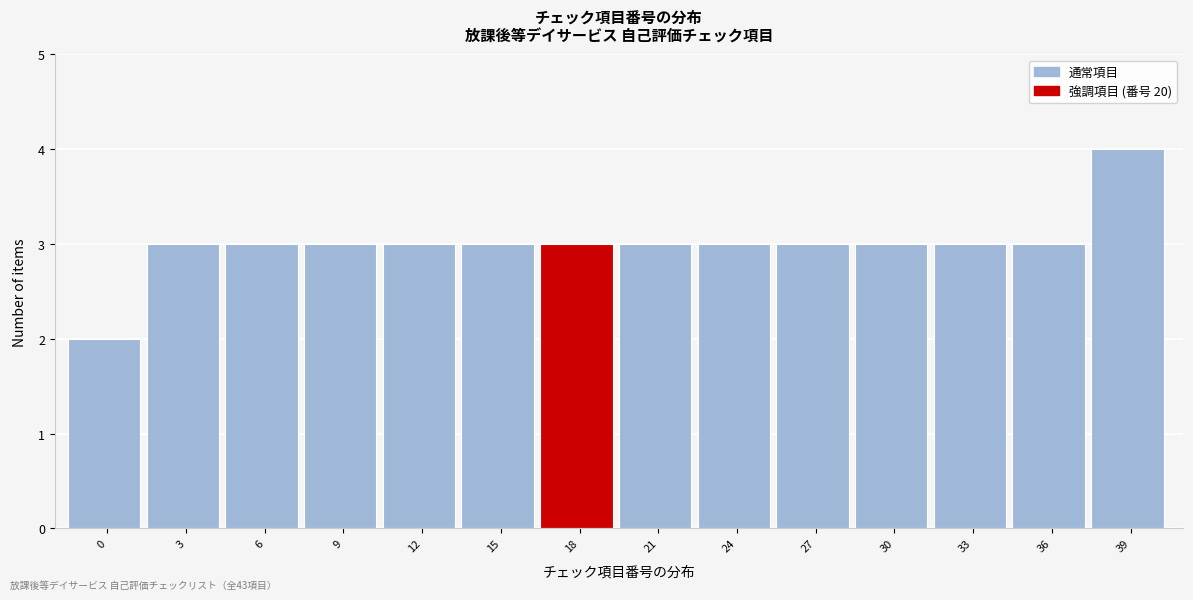

Reading right to left, list all the values displayed in this chart.

39=4	36=3	33=3	30=3	27=3	24=3	21=3	18=3	15=3	12=3	9=3	6=3	3=3	0=2